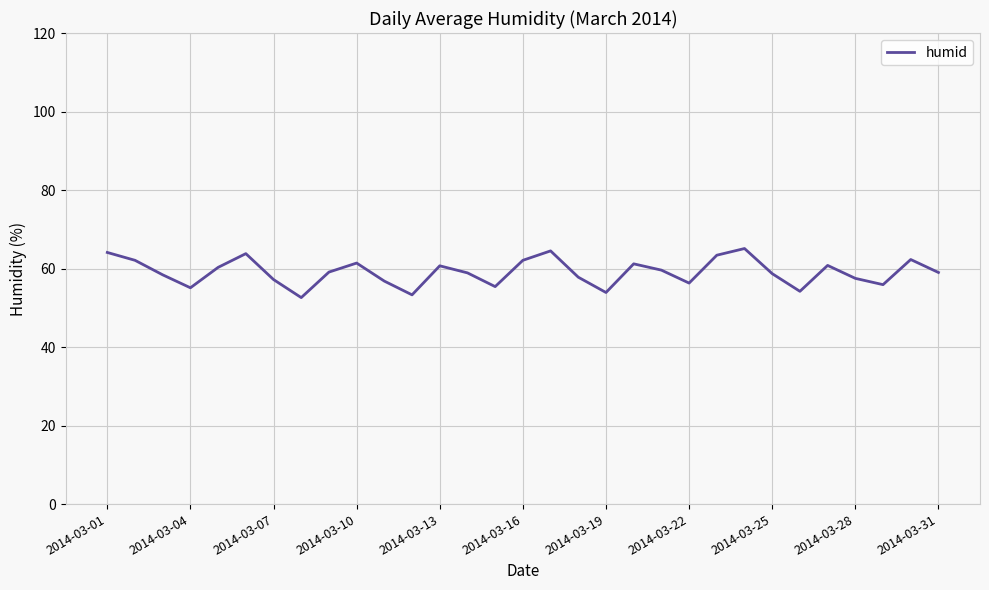

What is the difference between the maximum and minimum values?

12.5